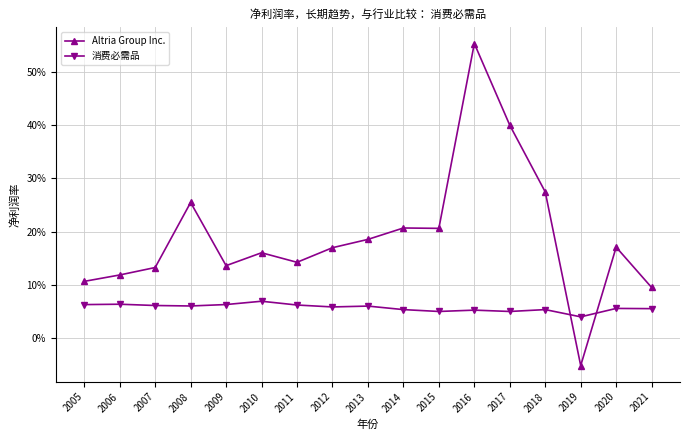

List the series in order of their overall mean, lowest first.

消费必需品, Altria Group Inc.